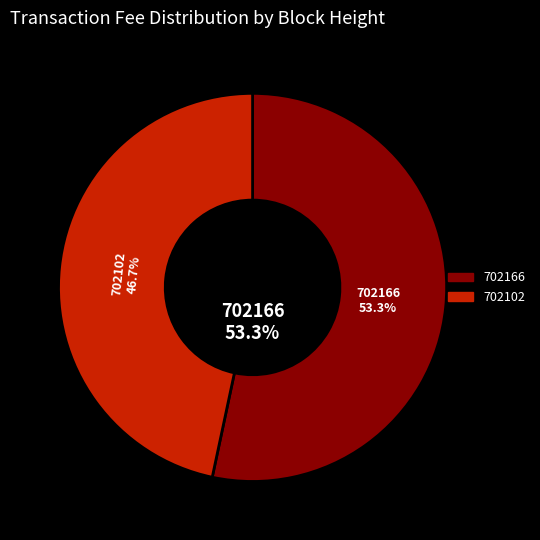

Which category has the smallest portion of the pie?

702102